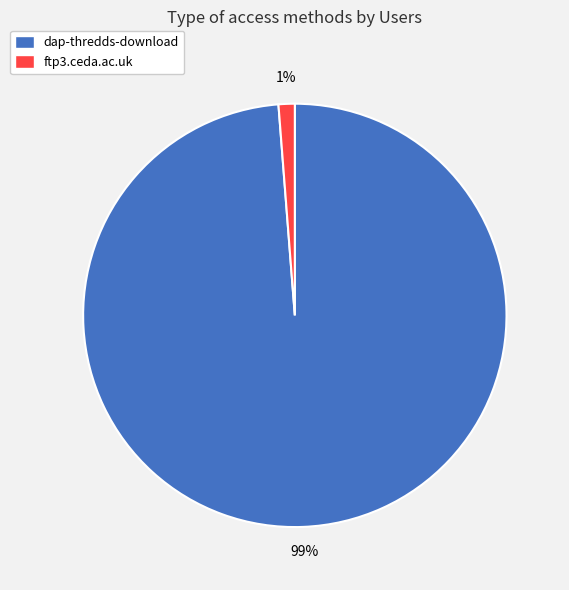

To the nearest percent, what is the difference between the largest and smallest slice percentages?

98%